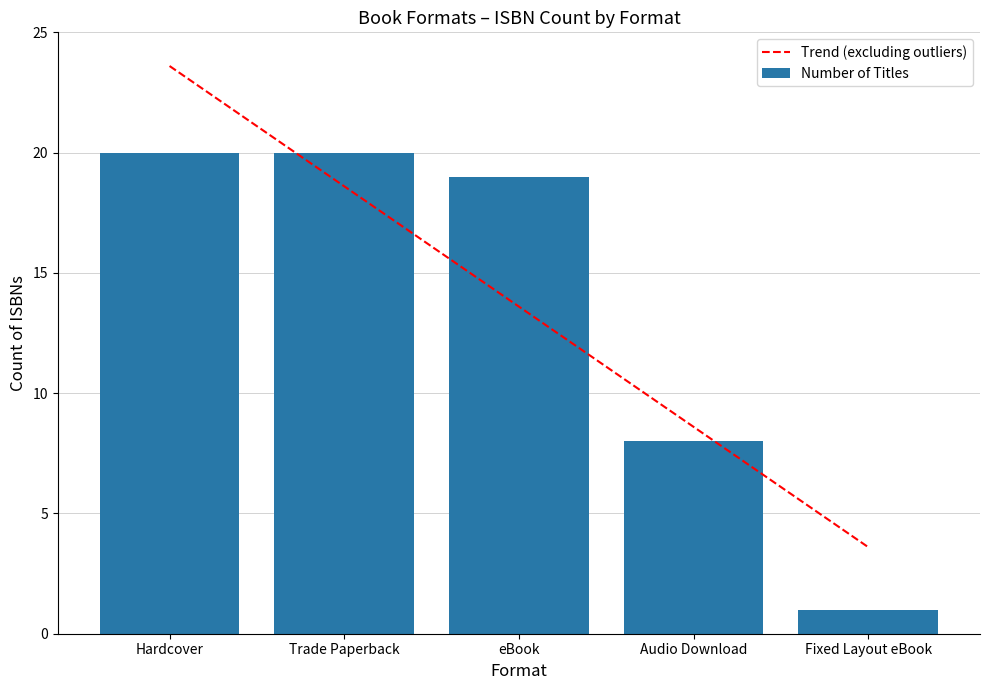

The value of Trend (excluding outliers) at eBook is 8.9. True or false?

False